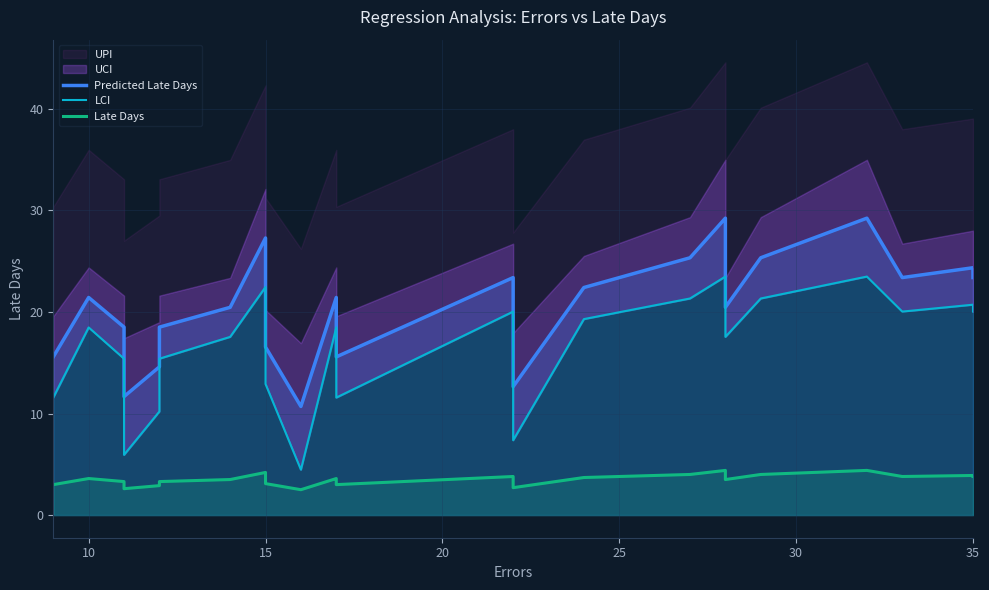

True or false: Late Days and LCI cross at least once.

False